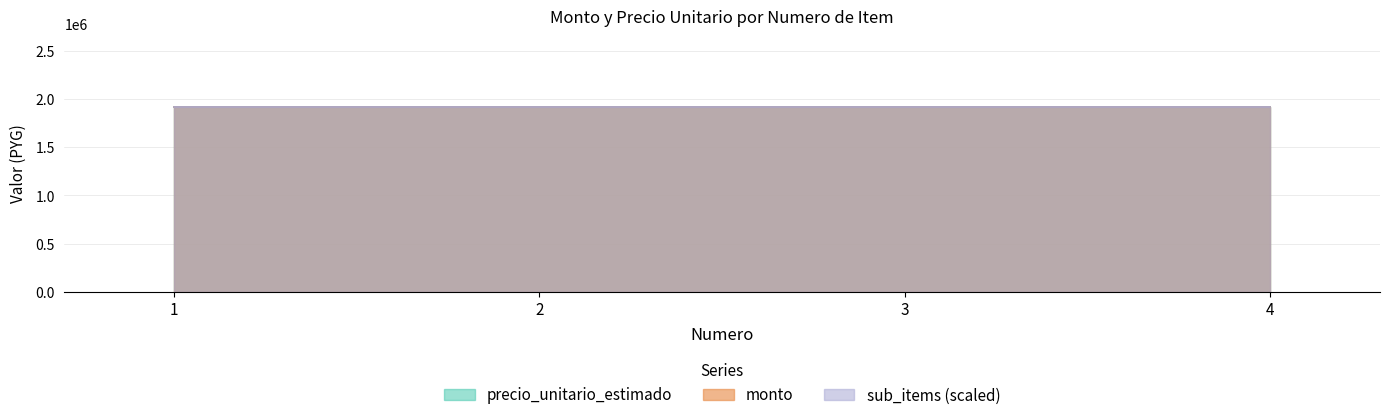

True or false: precio_unitario_estimado and sub_items intersect in this chart.

False